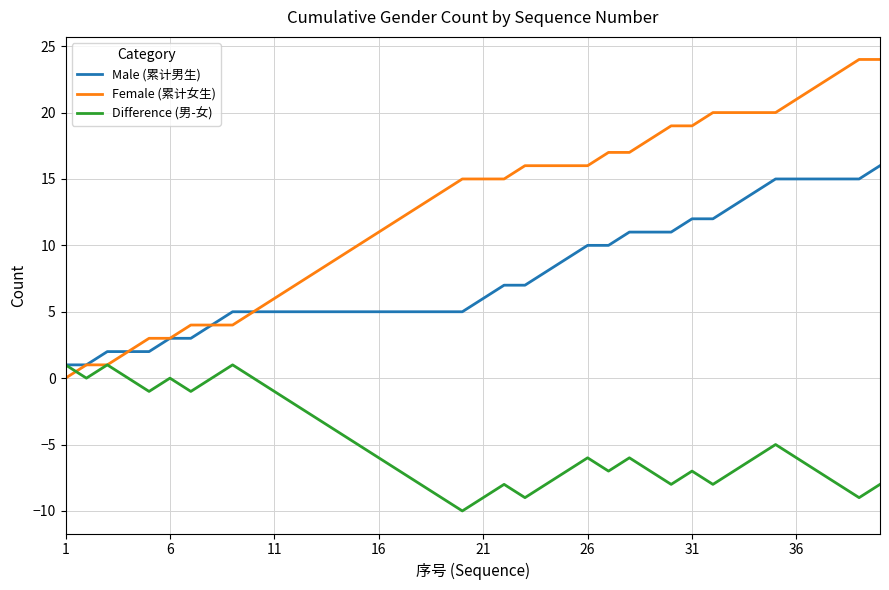

List the series in order of their overall mean, lowest first.

Difference (男-女), Male (累计男生), Female (累计女生)